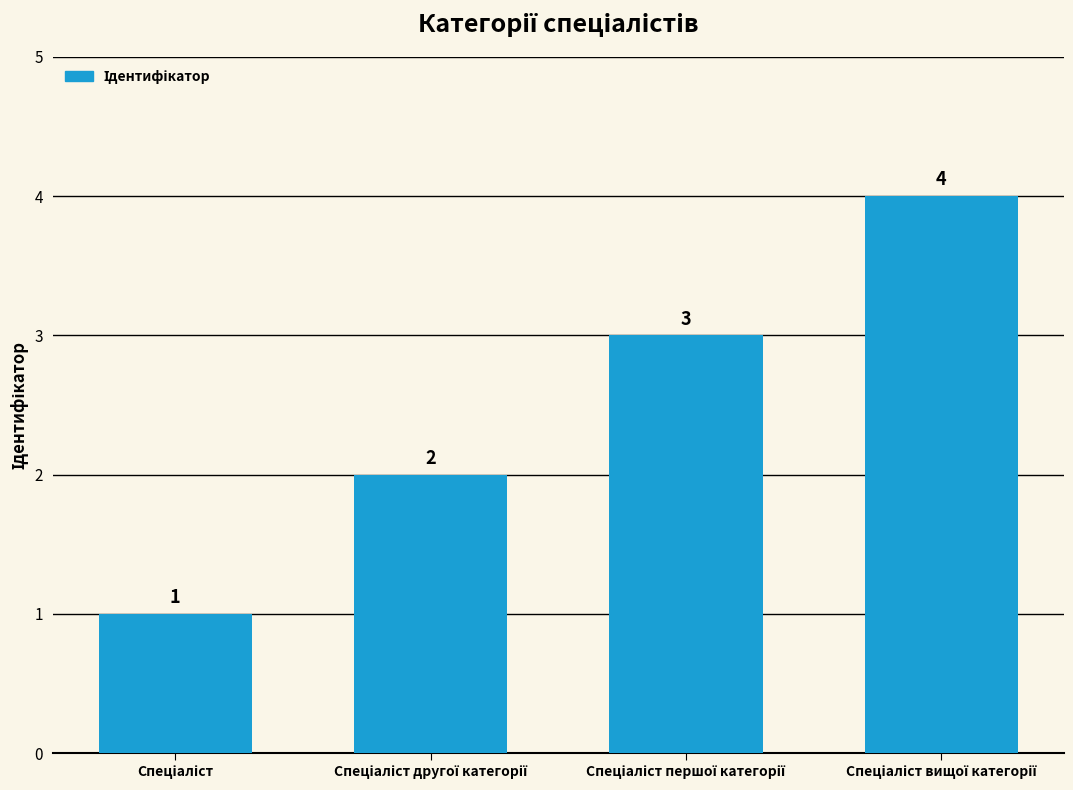

What is the value of the 3rd bar from the left?

3